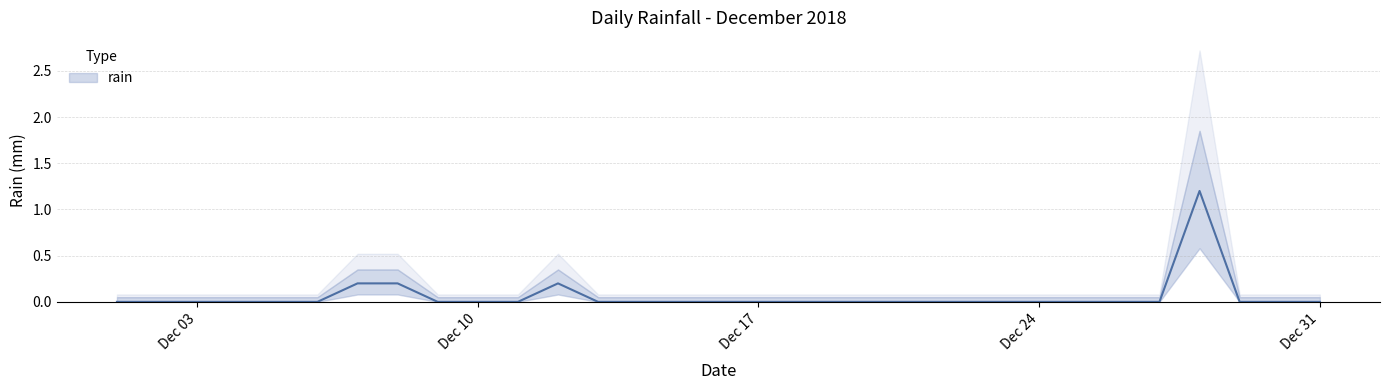

What is the difference between the second highest and minimum values?

0.2